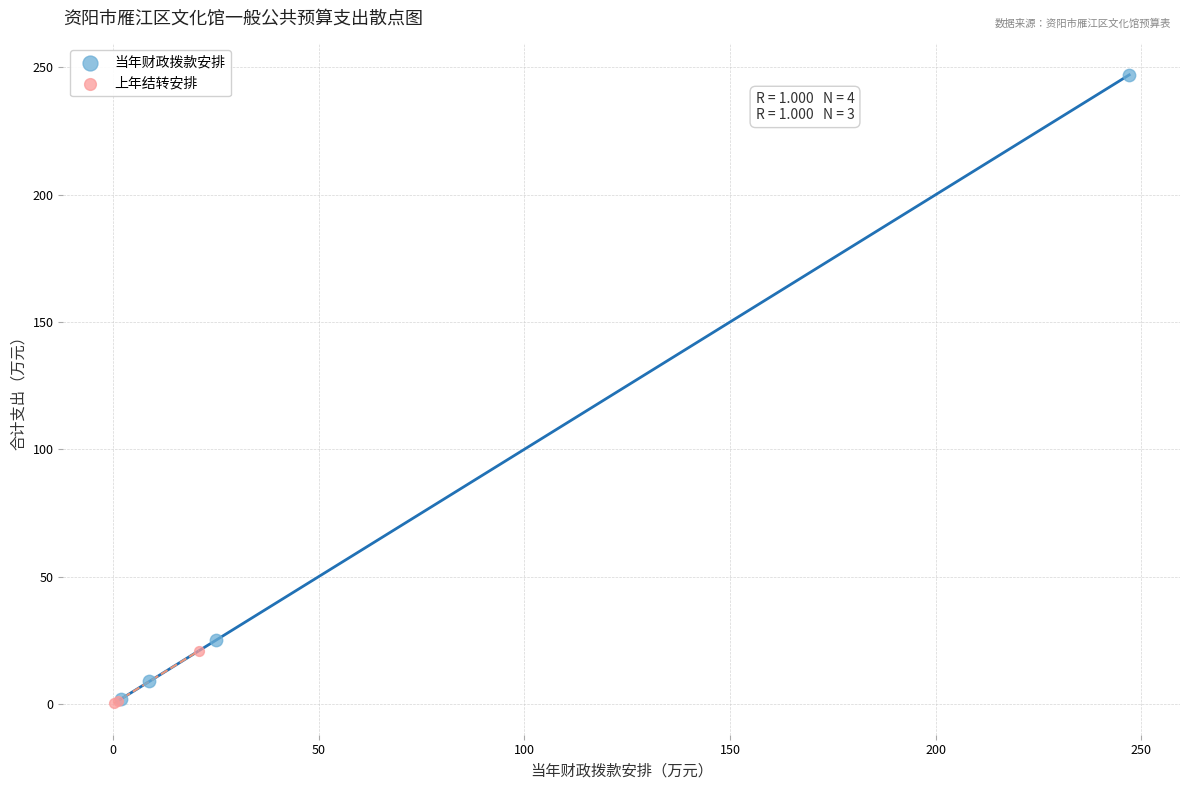

Which series contains the highest Y value?

当年财政拨款安排